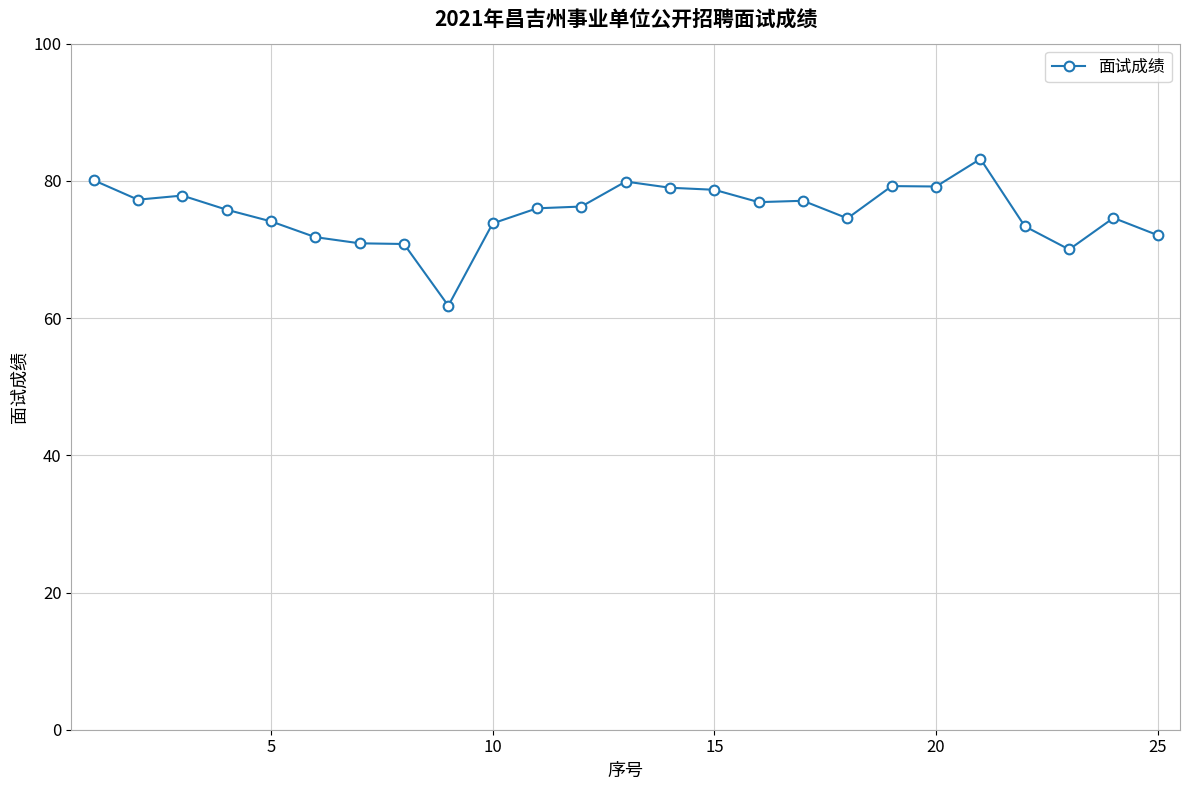

What is the greatest value displayed?

83.2